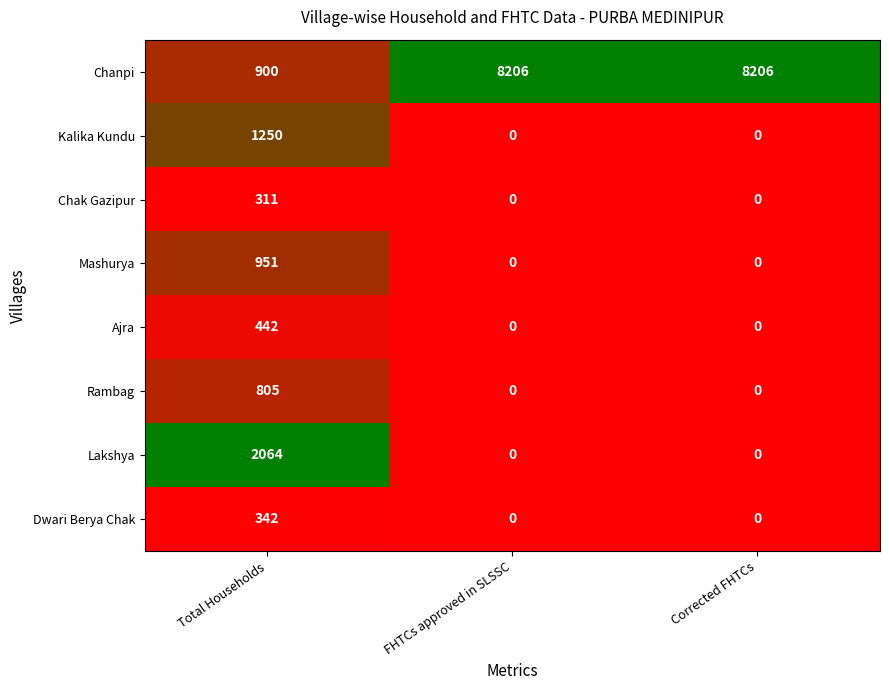

What value does the Lakshya series have at Total Households, to the nearest 100?

2100